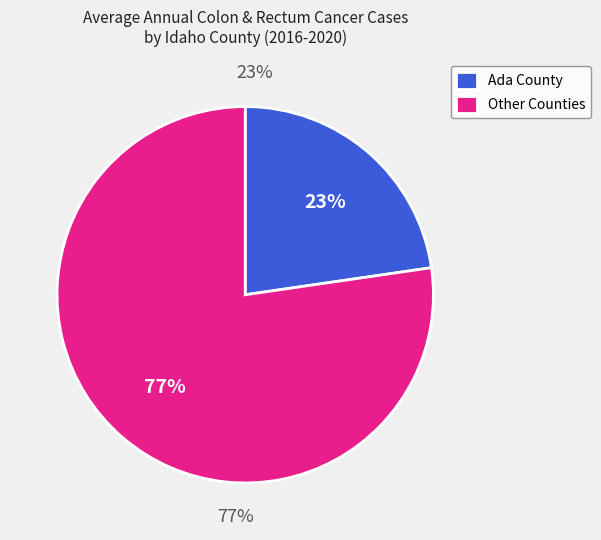

The Lemhi County slice represents 0% of the pie. True or false?

True